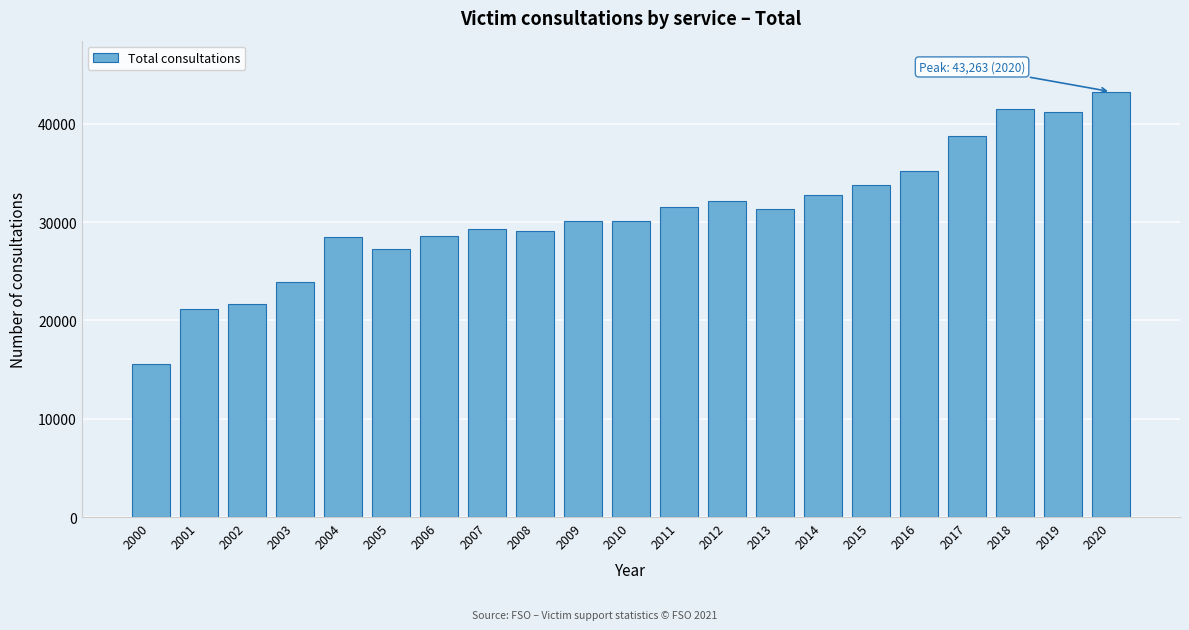

Which label corresponds to the smallest value in the chart?

2000